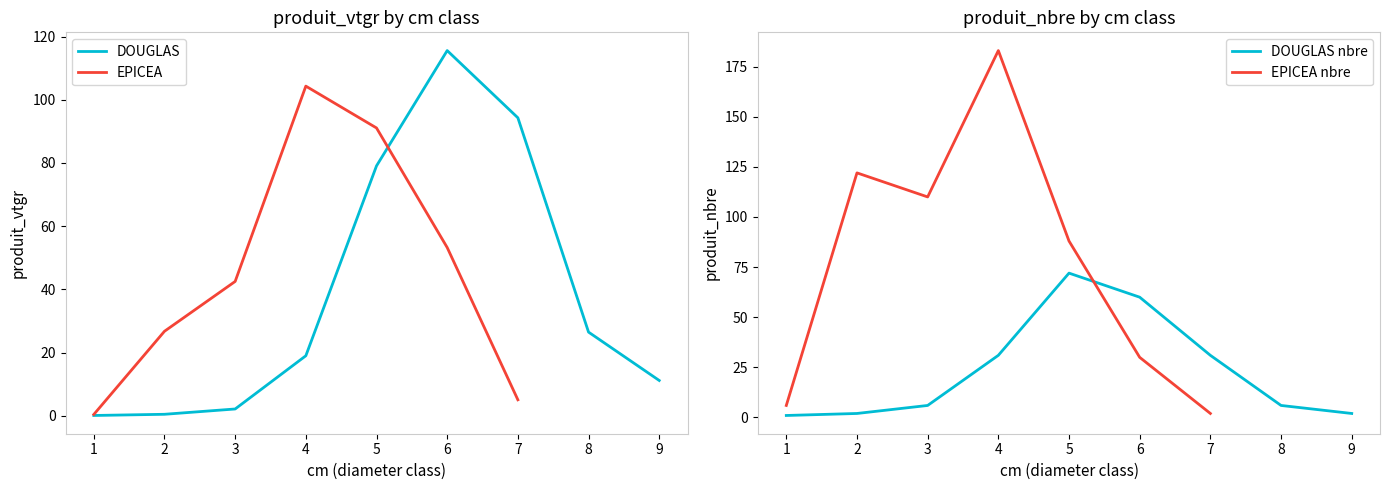

At which category does the data reach its first local peak?

6